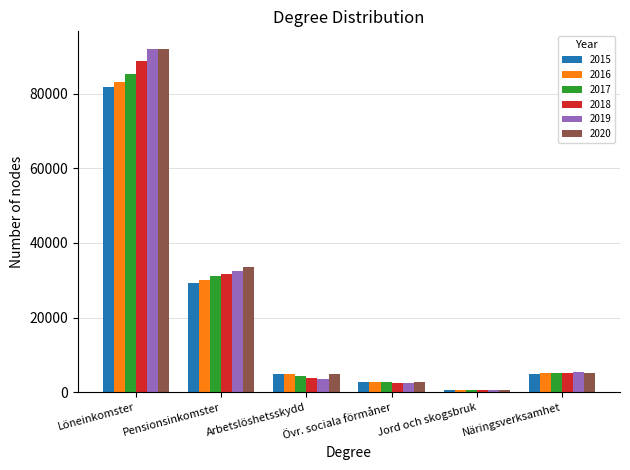

At which category does the chart reach its minimum across all series?

Jord och skogsbruk